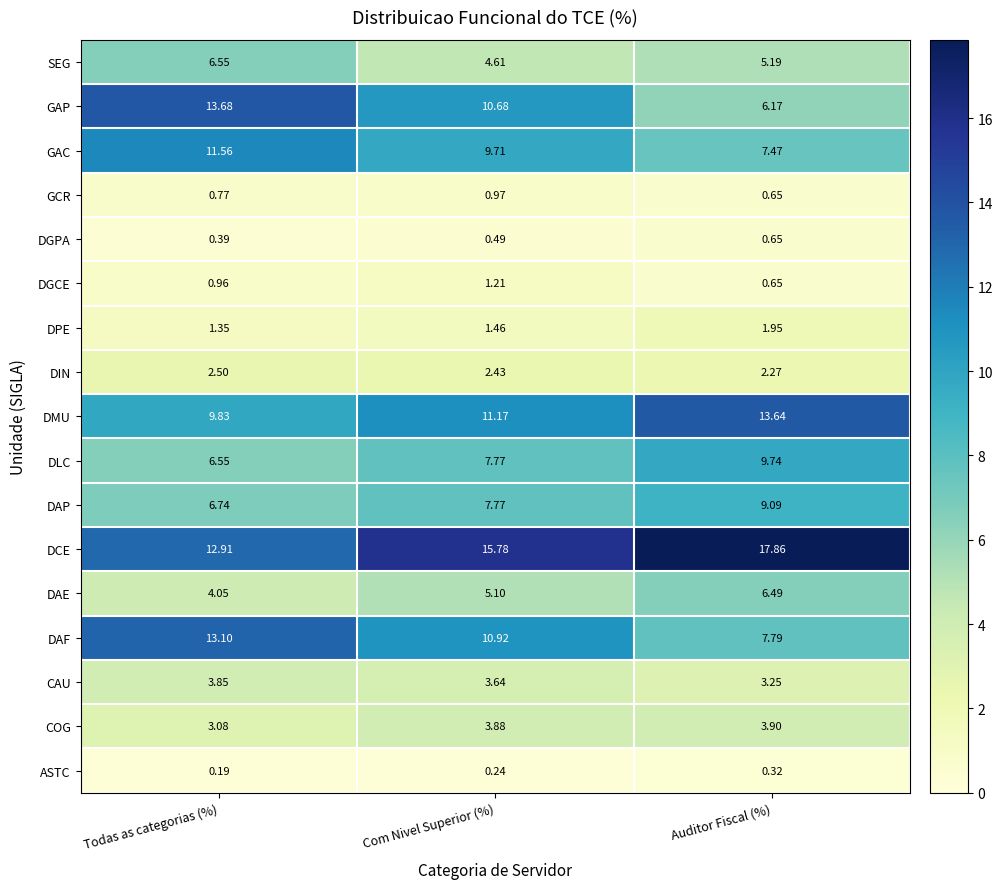

At how many categories does at least one series exceed 12?

3